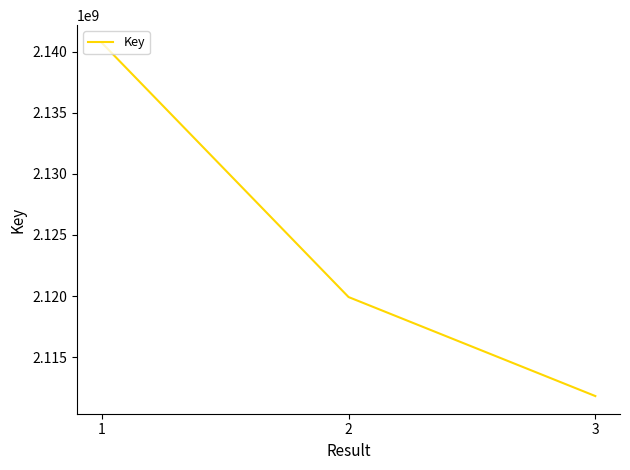

List the labels in order of value, smallest first.

3, 2, 1